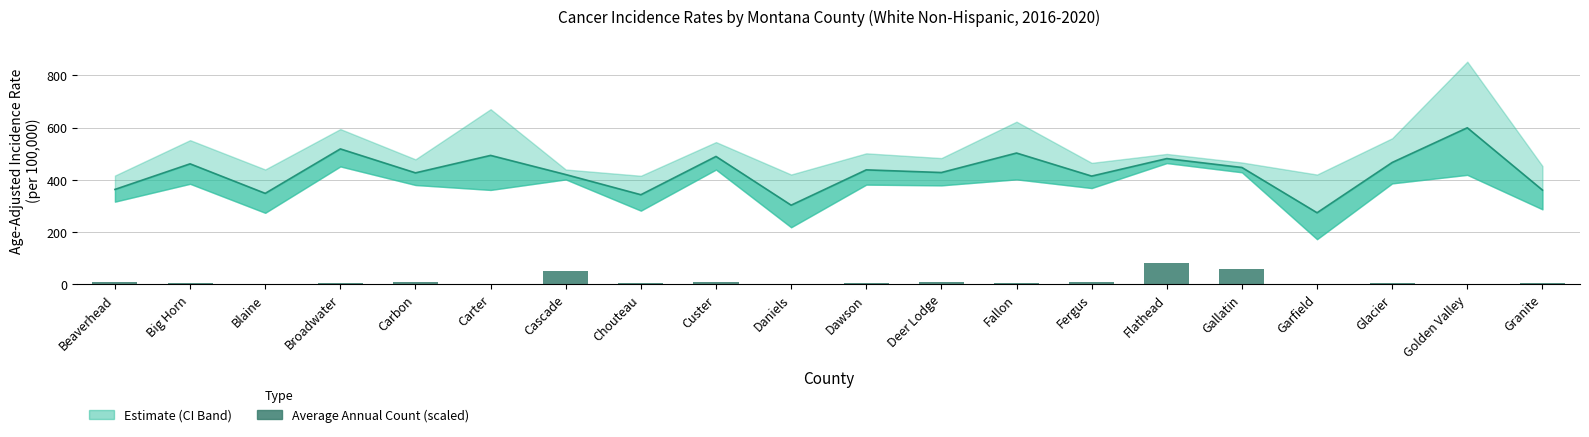

How many data points are less than 5?

10